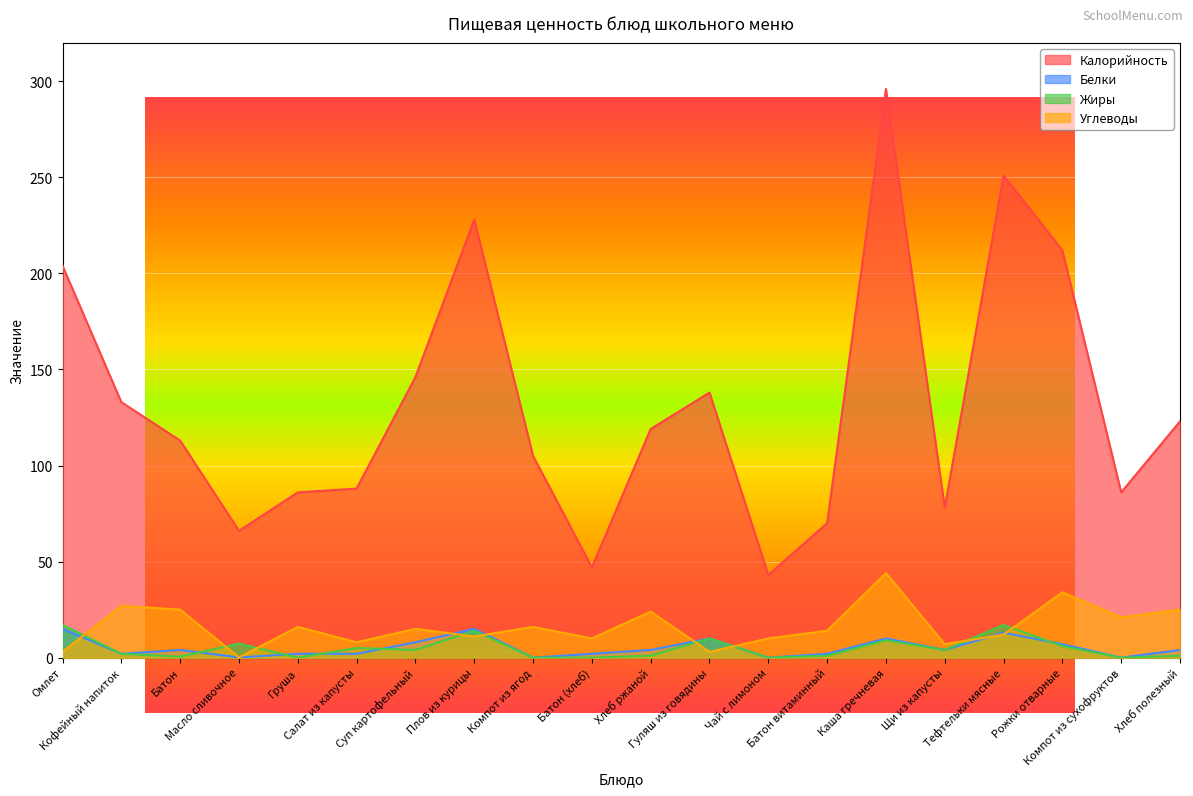

Reading left to right, extract all data points from this chart.

Калорийность: 204.0	133.0	113.0	66.0	86.0	88.0	146.0	228.0	105.0	47.0	119.0	138.0	43.0	70.0	296.0	78.0	251.0	212.0	86.0	123.0
Белки: 15.0	2.0	4.0	0.1	2.0	2.0	8.0	15.0	0.0	2.0	4.0	10.0	0.0	2.0	10.0	4.0	13.0	7.0	0.0	4.0
Жиры: 17.0	2.0	0.5	7.3	0.0	5.0	4.0	14.0	0.0	0.0	1.0	10.0	0.0	1.0	9.0	4.0	17.0	6.0	0.0	1.0
Углеводы: 3.0	27.0	25.0	0.1	16.0	8.0	15.0	11.0	16.0	10.0	24.0	3.0	10.0	14.0	44.0	7.0	12.0	34.0	21.0	25.0